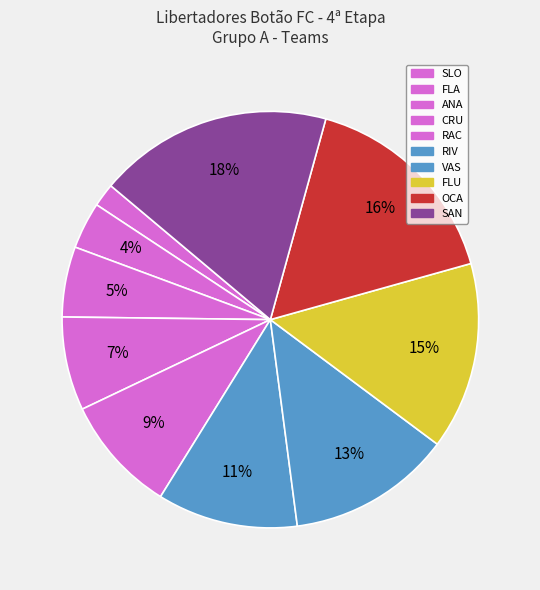

To the nearest percent, what is the average slice percentage?

10%